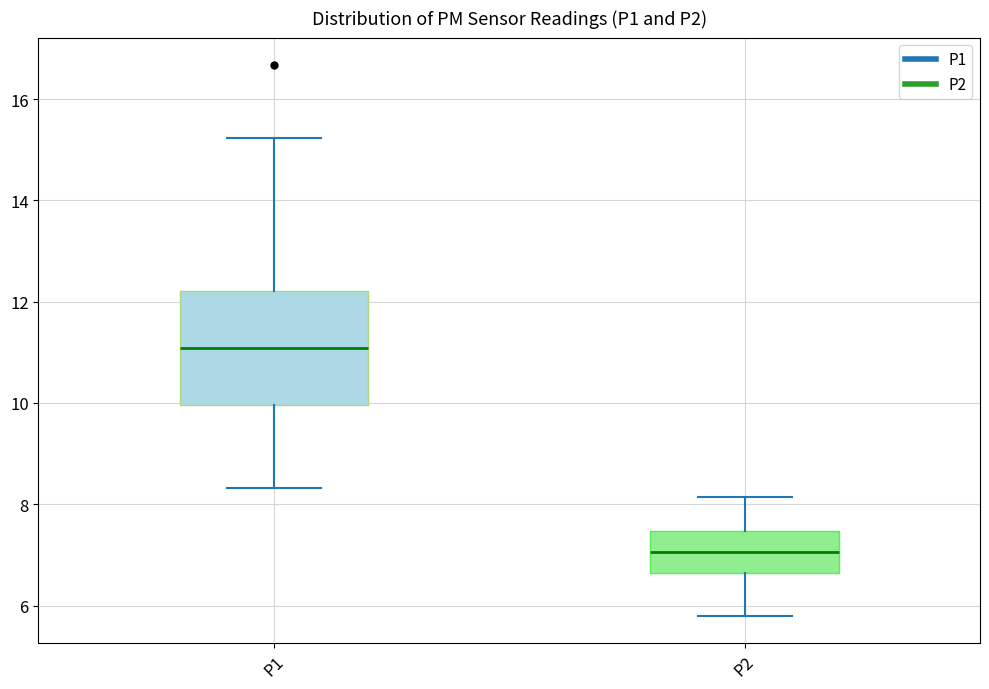

Where is the upper edge of the box for P1 on the y-axis? The values are not printed on the chart, so give them approximately, as read against the axis.

12.2